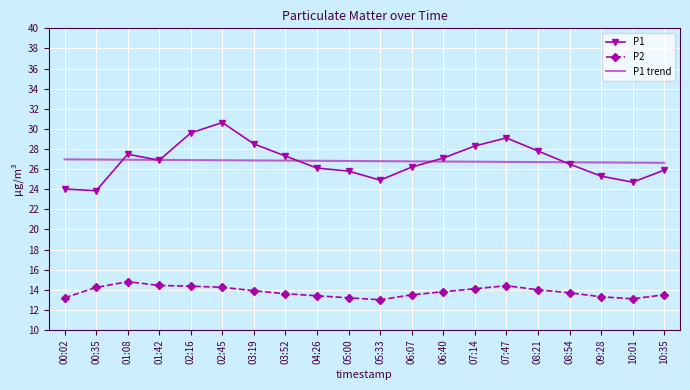

At which category does the chart reach its peak across all series?

02:45